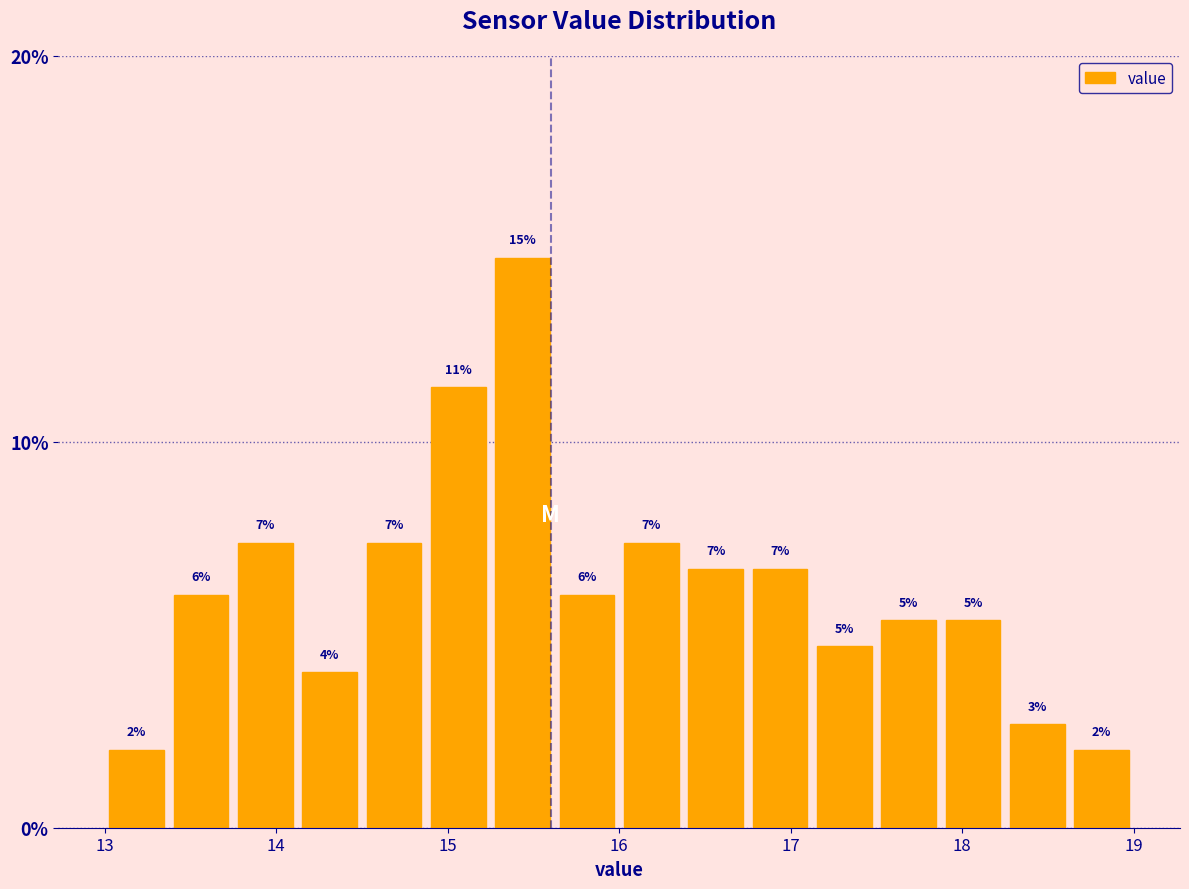

Around what value on the x-axis is the tallest bar? Give the approximate position of its centre, as read against the axis.

15.4